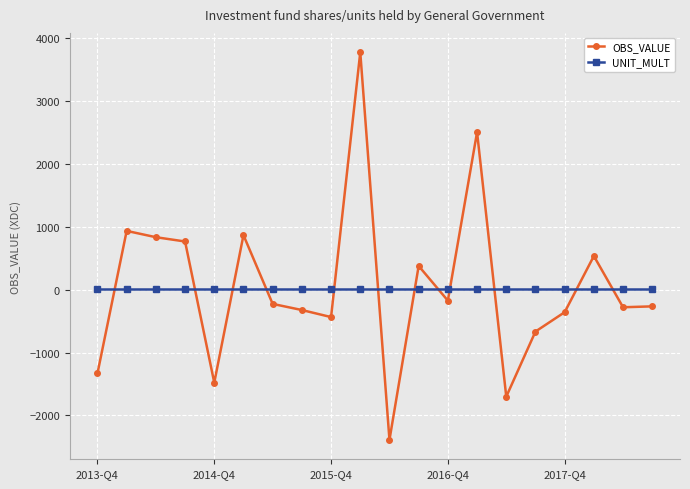

Which series has the widest spread of values?

OBS_VALUE